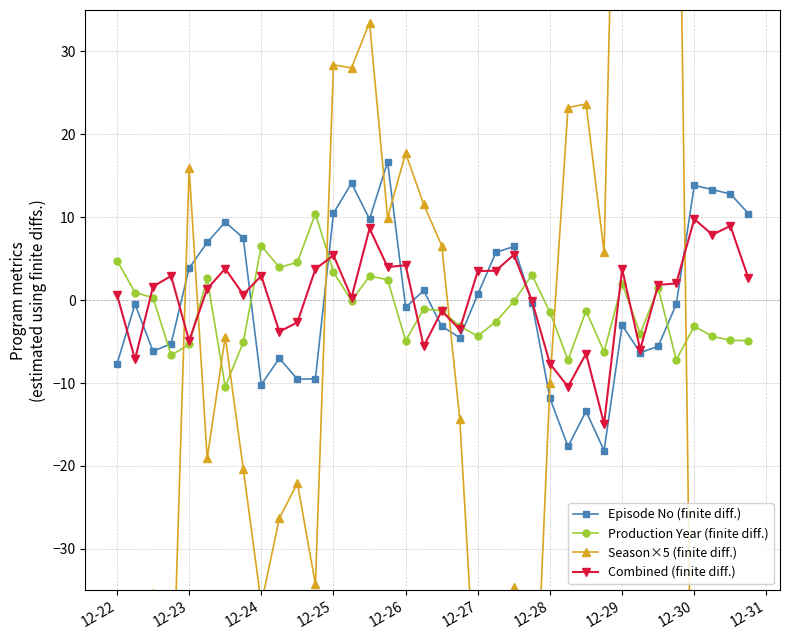

Is it true that Episode No (finite diff.) equals -4.5 at 12-24?

False